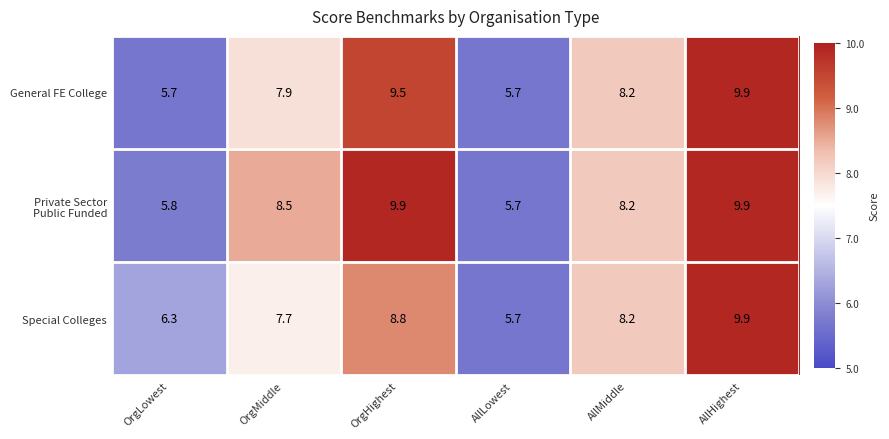

What is the sum of all Special Colleges values?

46.6